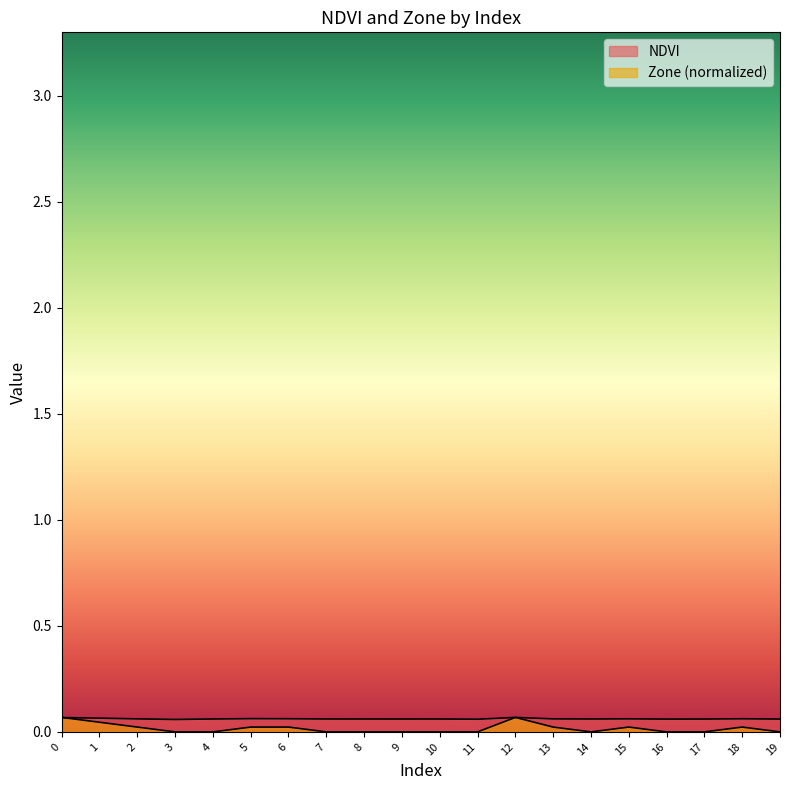

Reading left to right, list all the values displayed in this chart.

NDVI: 0.1	0.1	0.1	0.1	0.1	0.1	0.1	0.1	0.1	0.1	0.1	0.1	0.1	0.1	0.1	0.1	0.1	0.1	0.1	0.1
Zone: 0.1	0.0	0.0	0.0	0.0	0.0	0.0	0.0	0.0	0.0	0.0	0.0	0.1	0.0	0.0	0.0	0.0	0.0	0.0	0.0